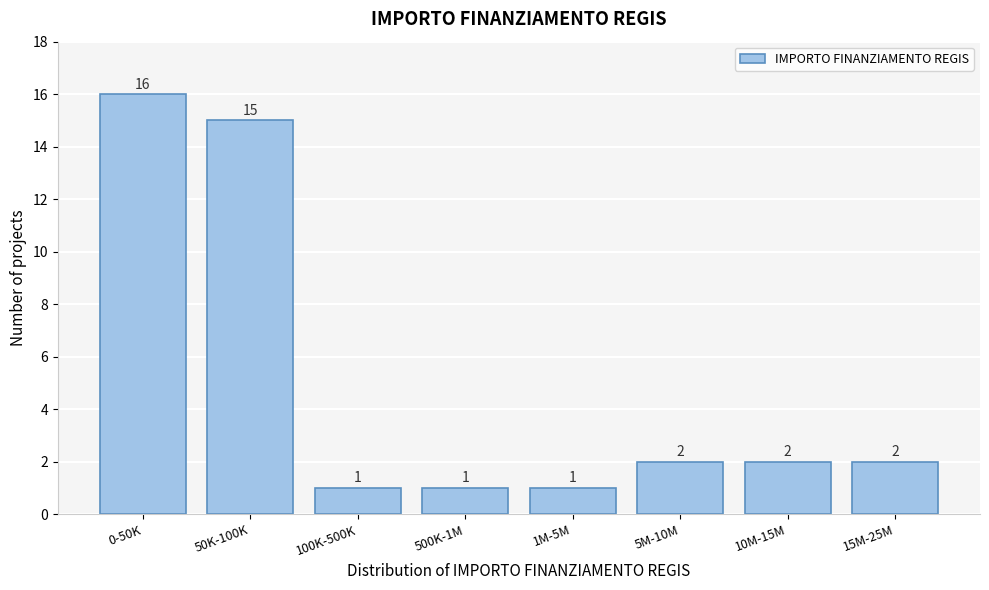

Reading right to left, list all the values displayed in this chart.

15M-25M=2	10M-15M=2	5M-10M=2	1M-5M=1	500K-1M=1	100K-500K=1	50K-100K=15	0-50K=16